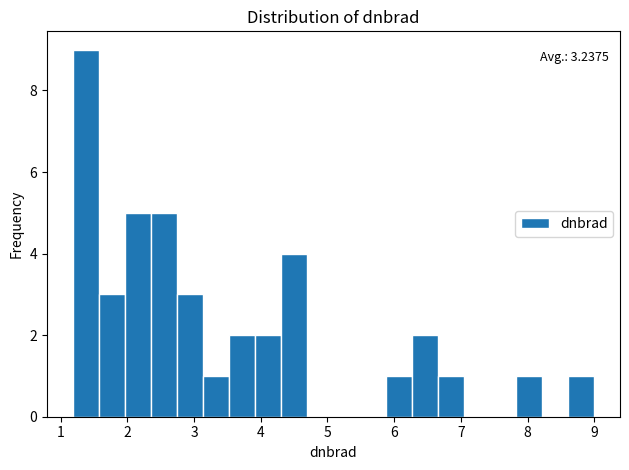

Read against the x-axis, roughly where is the centre of the tallest bar?

1.4